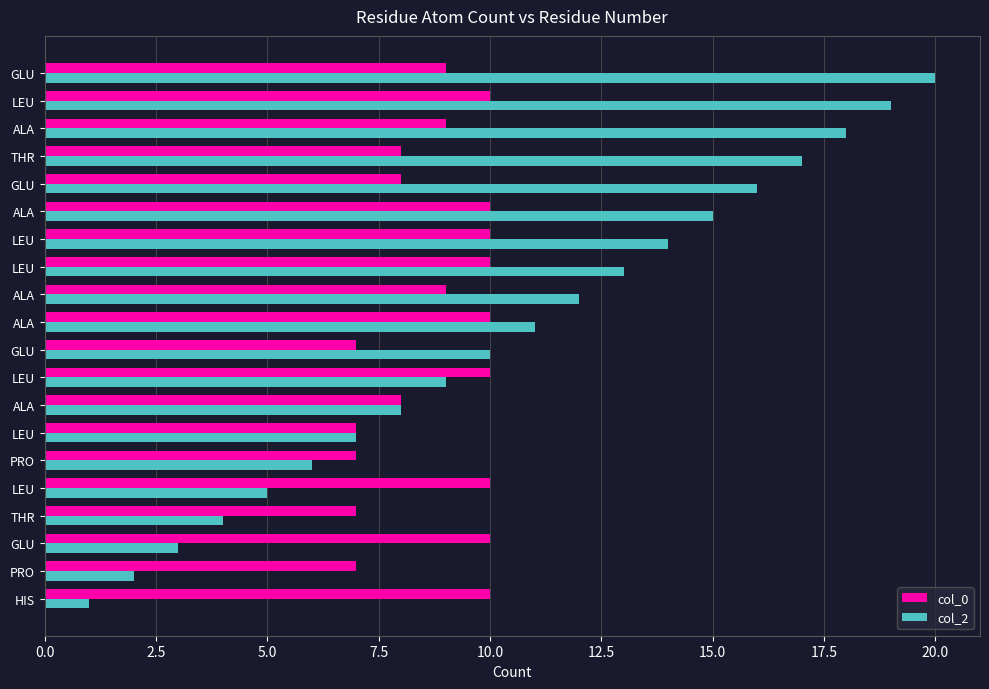

Rank the series by their maximum value, from lowest to highest.

col_0, col_2